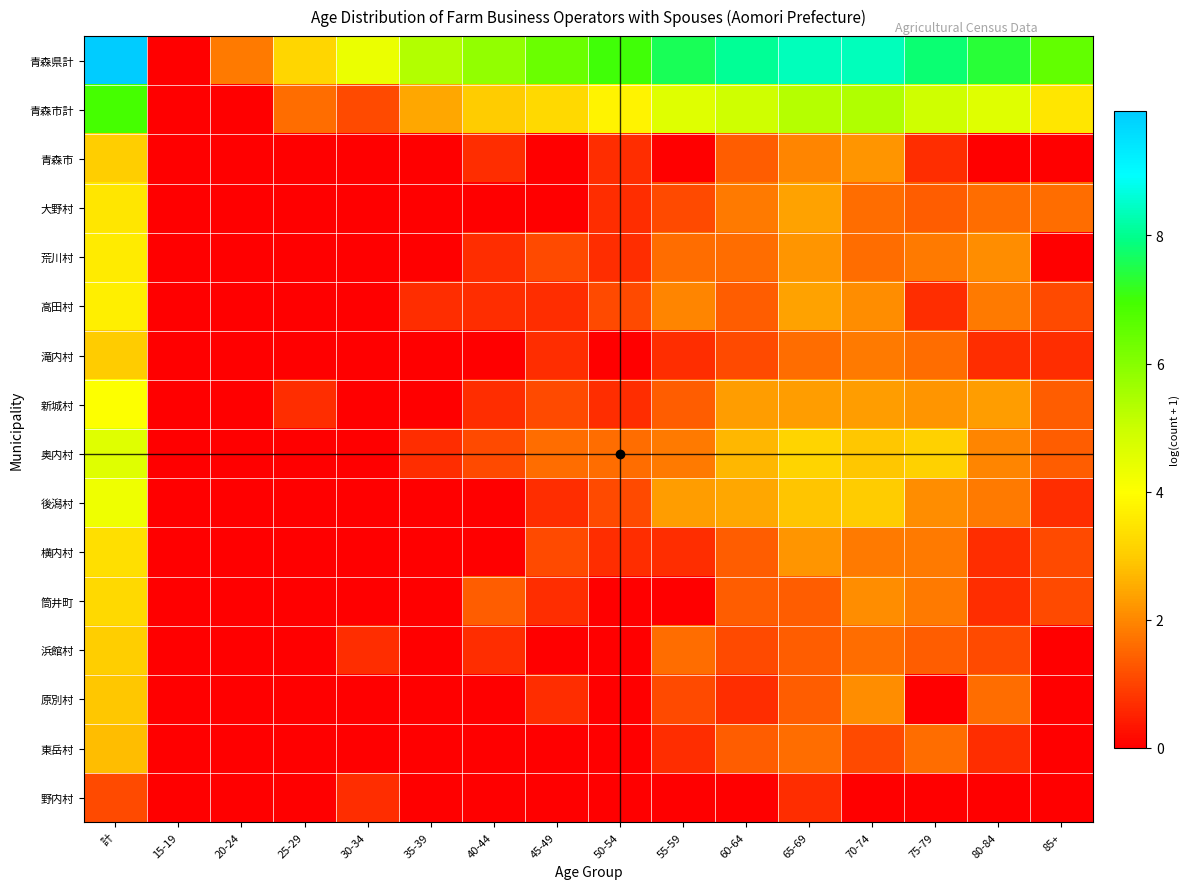

Reading right to left, transcribe all the data shown in this chart.

青森県計: 85+=6.5	80-84=7.4	75-79=7.8	70-74=8.4	65-69=8.4	60-64=8.1	55-59=7.6	50-54=7.0	45-49=6.4	40-44=5.8	35-39=5.3	30-34=4.4	25-29=3.2	20-24=1.8	15-19=0.0	計=10.0
青森市計: 85+=3.5	80-84=4.6	75-79=4.9	70-74=5.4	65-69=5.3	60-64=4.9	55-59=4.6	50-54=3.8	45-49=3.3	40-44=3.0	35-39=2.5	30-34=1.1	25-29=1.6	20-24=0.0	15-19=0.0	計=6.9
青森市: 85+=0.0	80-84=0.0	75-79=0.7	70-74=2.2	65-69=1.9	60-64=1.4	55-59=0.0	50-54=0.7	45-49=0.0	40-44=0.7	35-39=0.0	30-34=0.0	25-29=0.0	20-24=0.0	15-19=0.0	計=3.0
大野村: 85+=1.6	80-84=1.6	75-79=1.4	70-74=1.6	65-69=2.4	60-64=1.8	55-59=1.1	50-54=0.7	45-49=0.0	40-44=0.0	35-39=0.0	30-34=0.0	25-29=0.0	20-24=0.0	15-19=0.0	計=3.5
荒川村: 85+=0.0	80-84=2.1	75-79=1.8	70-74=1.6	65-69=2.2	60-64=1.6	55-59=1.6	50-54=0.7	45-49=1.1	40-44=0.7	35-39=0.0	30-34=0.0	25-29=0.0	20-24=0.0	15-19=0.0	計=3.6
高田村: 85+=1.1	80-84=1.8	75-79=0.7	70-74=2.1	65-69=2.4	60-64=1.4	55-59=1.9	50-54=1.1	45-49=0.7	40-44=0.7	35-39=0.7	30-34=0.0	25-29=0.0	20-24=0.0	15-19=0.0	計=3.7
滝内村: 85+=0.7	80-84=0.7	75-79=1.6	70-74=1.8	65-69=1.6	60-64=1.1	55-59=0.7	50-54=0.0	45-49=0.7	40-44=0.0	35-39=0.0	30-34=0.0	25-29=0.0	20-24=0.0	15-19=0.0	計=3.0
新城村: 85+=1.4	80-84=2.3	75-79=2.2	70-74=2.3	65-69=2.3	60-64=2.3	55-59=1.4	50-54=0.7	45-49=1.1	40-44=0.7	35-39=0.0	30-34=0.0	25-29=0.7	20-24=0.0	15-19=0.0	計=4.0
奥内村: 85+=1.4	80-84=1.9	75-79=3.1	70-74=2.9	65-69=3.2	60-64=2.7	55-59=1.8	50-54=1.6	45-49=1.6	40-44=1.1	35-39=0.7	30-34=0.0	25-29=0.0	20-24=0.0	15-19=0.0	計=4.6
後潟村: 85+=0.7	80-84=1.8	75-79=2.1	70-74=3.0	65-69=2.9	60-64=2.5	55-59=2.3	50-54=1.1	45-49=0.7	40-44=0.0	35-39=0.0	30-34=0.0	25-29=0.0	20-24=0.0	15-19=0.0	計=4.3
横内村: 85+=1.1	80-84=0.7	75-79=1.8	70-74=1.8	65-69=2.2	60-64=1.4	55-59=0.7	50-54=0.7	45-49=1.1	40-44=0.0	35-39=0.0	30-34=0.0	25-29=0.0	20-24=0.0	15-19=0.0	計=3.4
筒井町: 85+=1.1	80-84=0.7	75-79=1.8	70-74=2.1	65-69=1.4	60-64=1.4	55-59=0.0	50-54=0.0	45-49=0.7	40-44=1.4	35-39=0.0	30-34=0.0	25-29=0.0	20-24=0.0	15-19=0.0	計=3.3
浜館村: 85+=0.0	80-84=1.1	75-79=1.4	70-74=1.6	65-69=1.4	60-64=1.1	55-59=1.6	50-54=0.0	45-49=0.0	40-44=0.7	35-39=0.0	30-34=0.7	25-29=0.0	20-24=0.0	15-19=0.0	計=3.0
原別村: 85+=0.0	80-84=1.6	75-79=0.0	70-74=2.1	65-69=1.4	60-64=0.7	55-59=1.1	50-54=0.0	45-49=0.7	40-44=0.0	35-39=0.0	30-34=0.0	25-29=0.0	20-24=0.0	15-19=0.0	計=2.9
東岳村: 85+=0.0	80-84=0.7	75-79=1.6	70-74=1.1	65-69=1.6	60-64=1.4	55-59=0.7	50-54=0.0	45-49=0.0	40-44=0.0	35-39=0.0	30-34=0.0	25-29=0.0	20-24=0.0	15-19=0.0	計=2.8
野内村: 85+=0.0	80-84=0.0	75-79=0.0	70-74=0.0	65-69=0.7	60-64=0.0	55-59=0.0	50-54=0.0	45-49=0.0	40-44=0.0	35-39=0.0	30-34=0.7	25-29=0.0	20-24=0.0	15-19=0.0	計=1.1